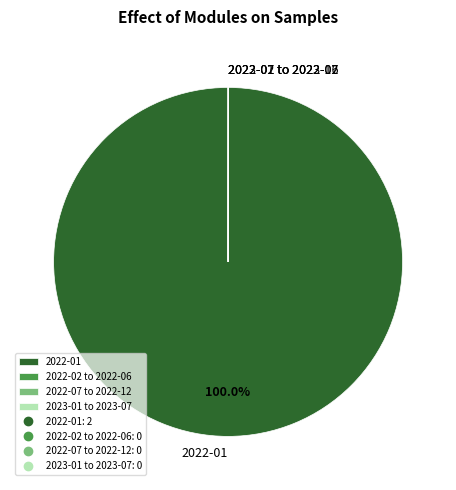

What is the majority slice?

2022-01